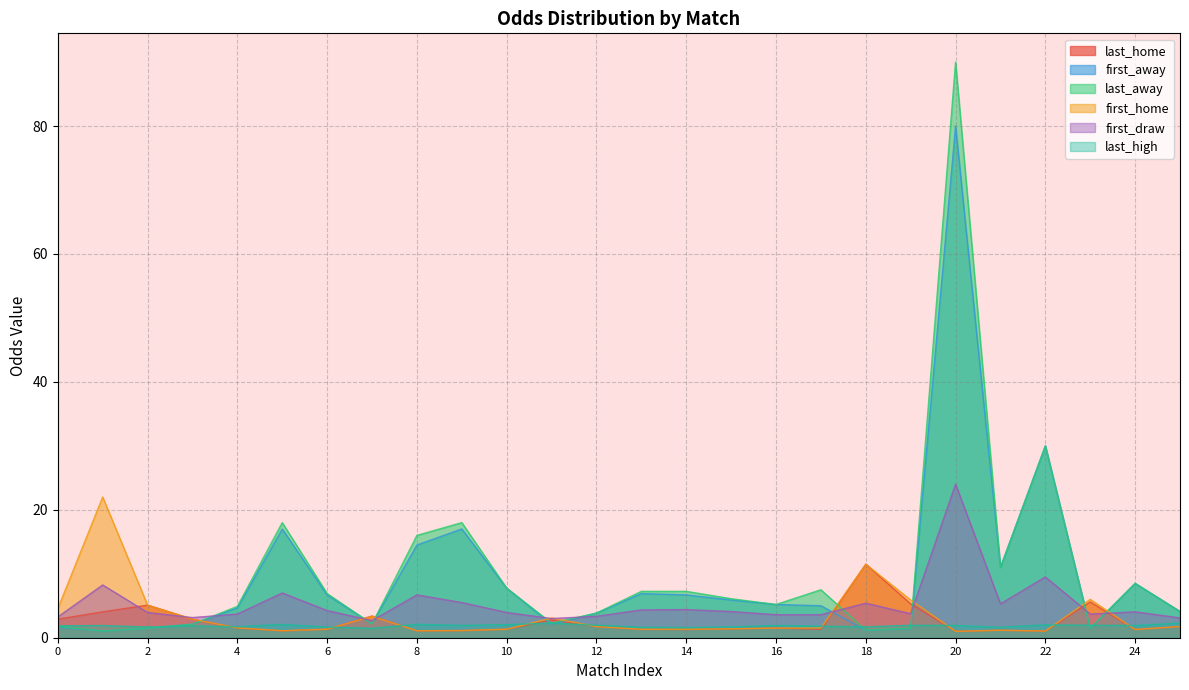

At which category is the sum across all series the highest?

20